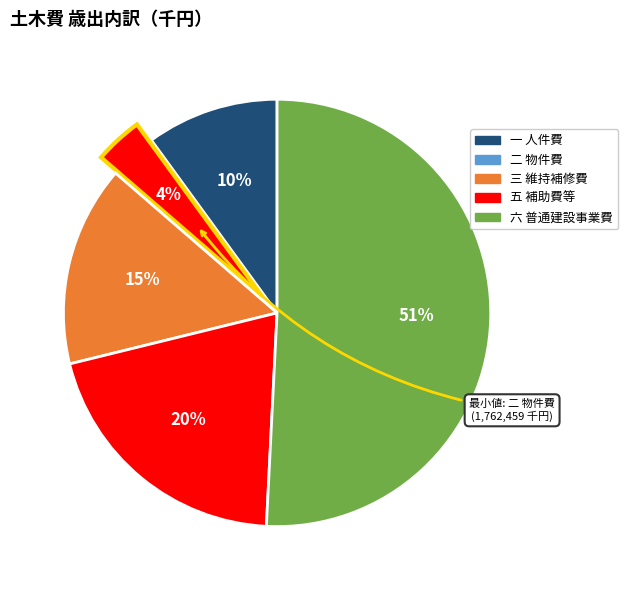

Count the number of slices in the pie.

5